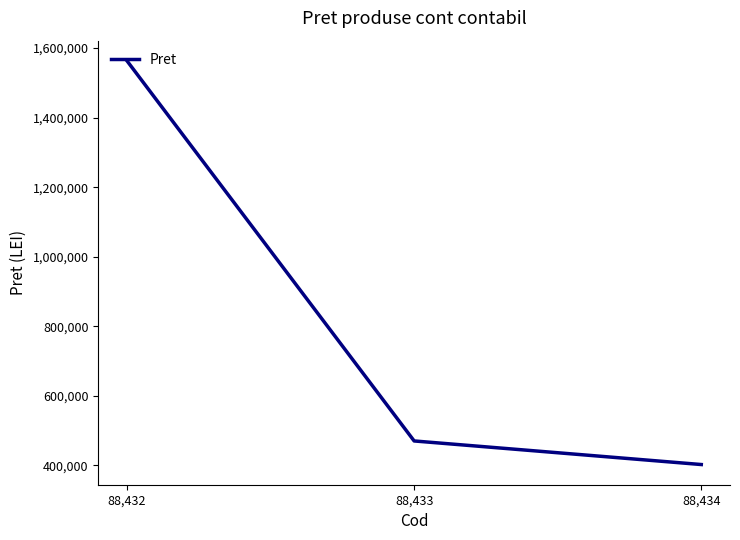

True or false: the data shows 401893 at 88,434.

True